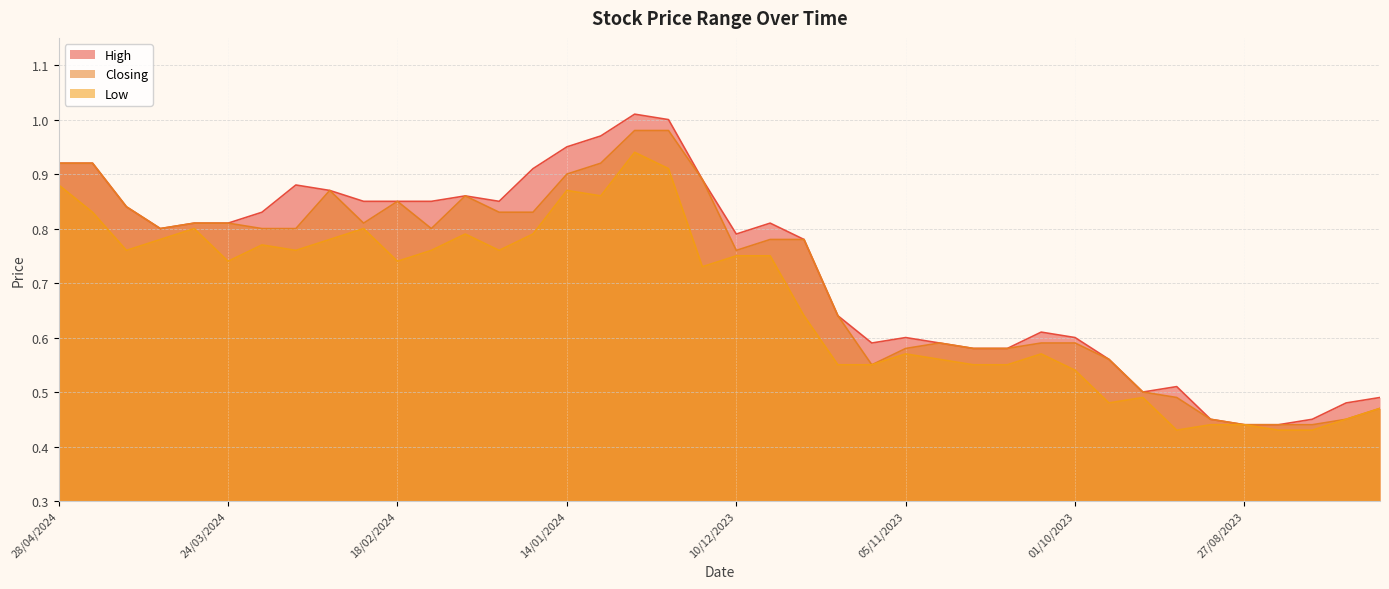

What is the maximum value for Closing?

1.0